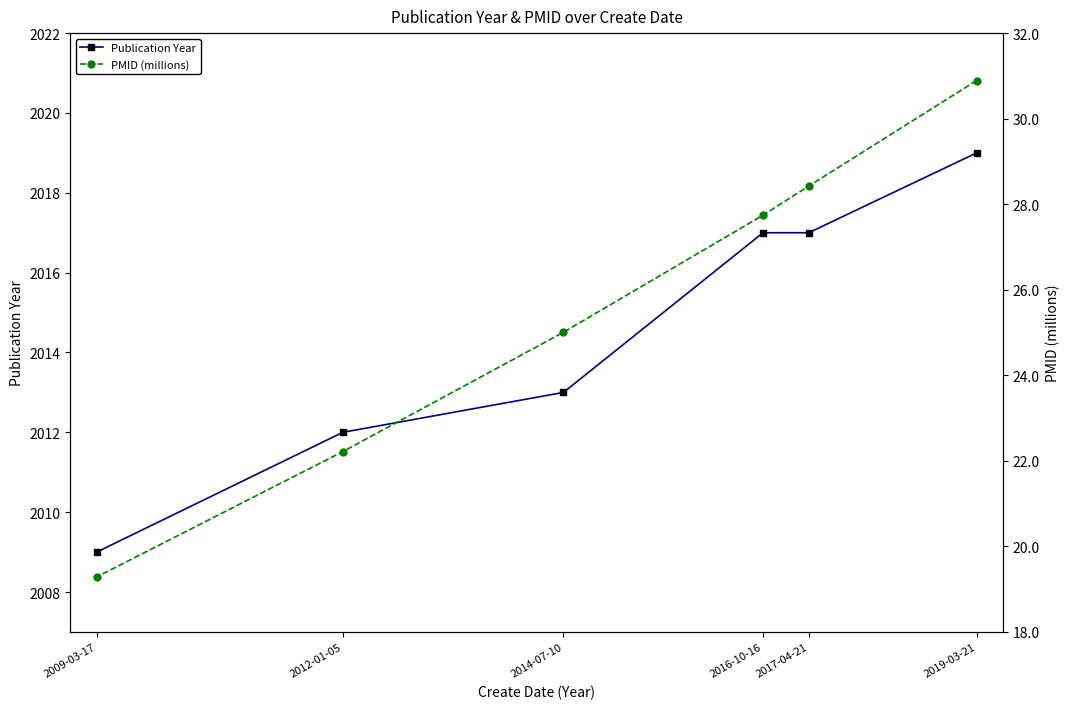

Is the value of PMID (millions) at 2009-03-17 greater than the value of Publication Year at 2017-04-21?

No